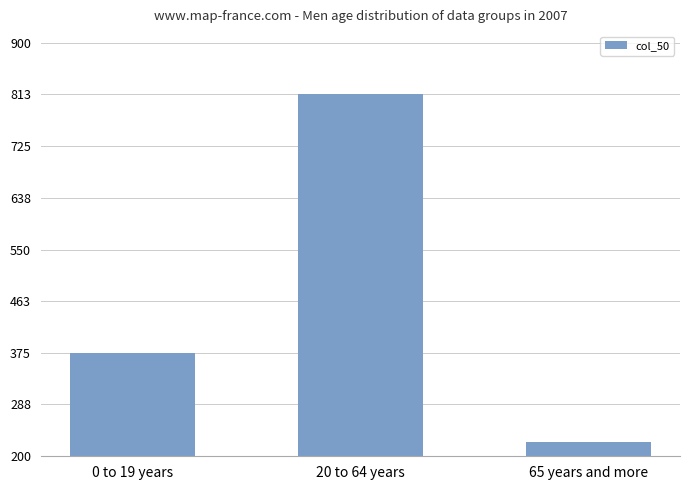

What position from the left is 65 years and more?

3